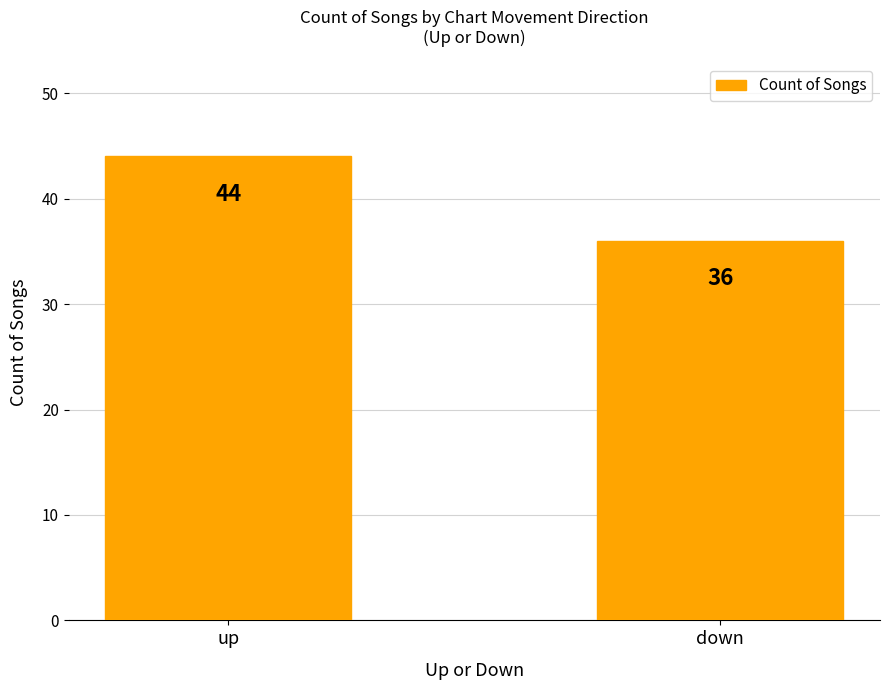

At which category does the chart reach its peak across all series?

up